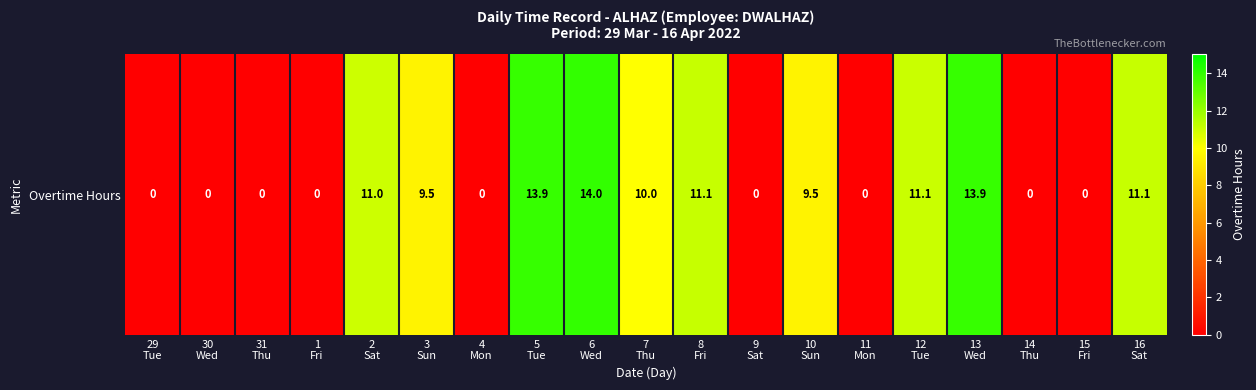

How many data points are above 9?

10